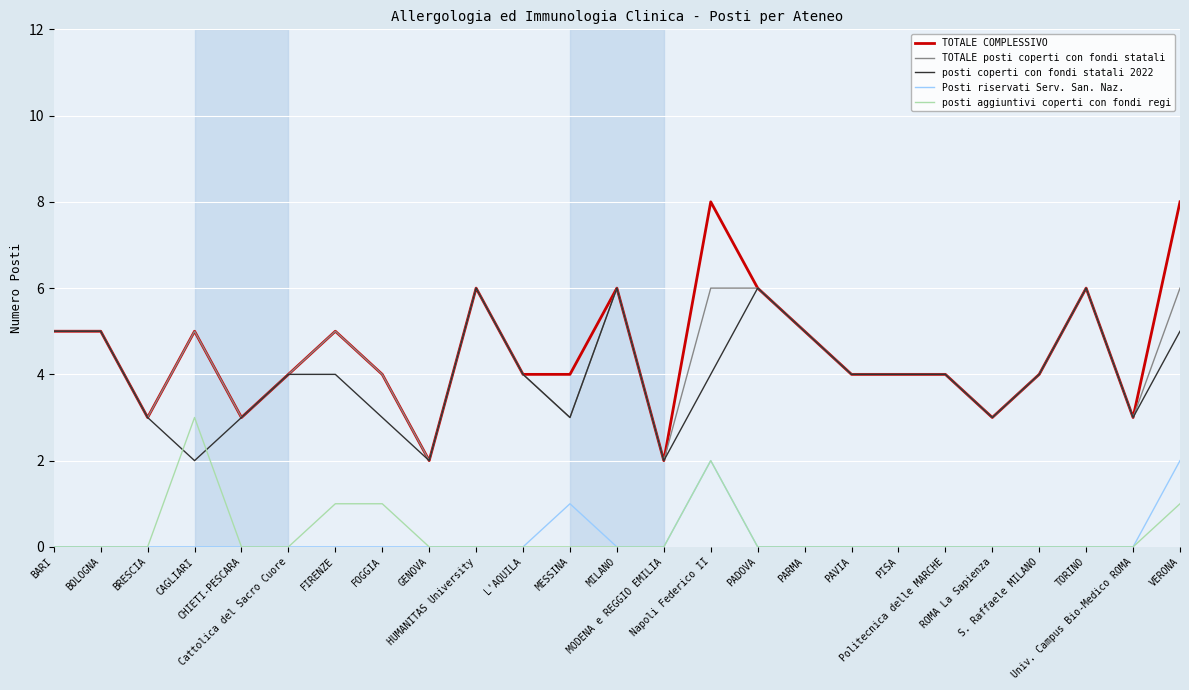

Is it true that TOTALE COMPLESSIVO equals 7 at CAGLIARI?

False